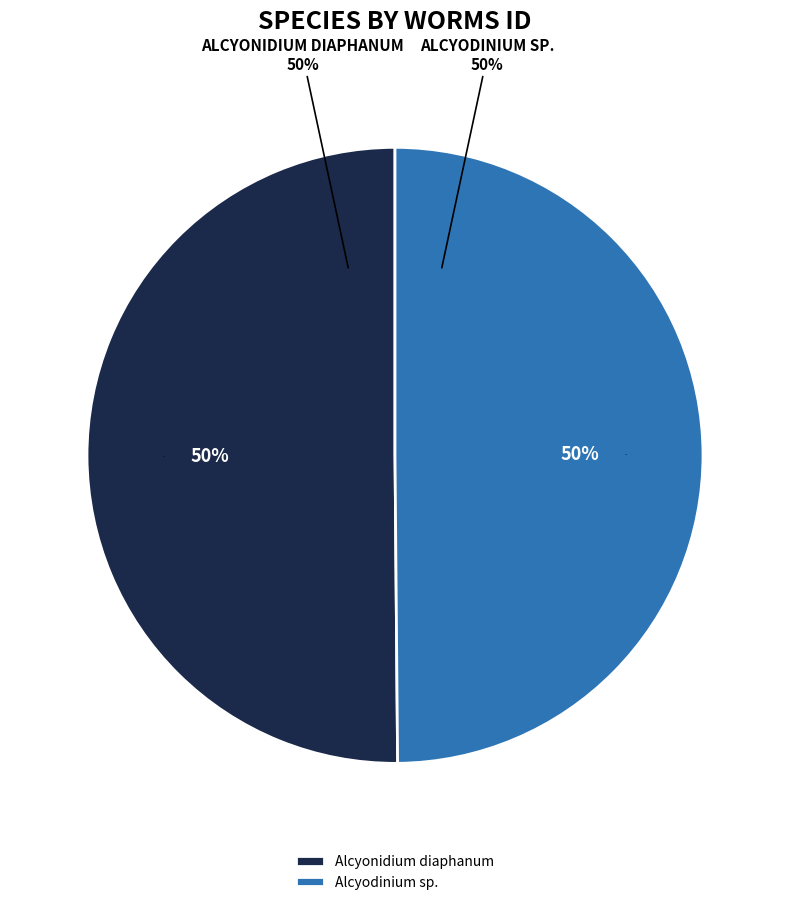

The Alcyodinium sp. slice represents 59% of the pie. True or false?

False